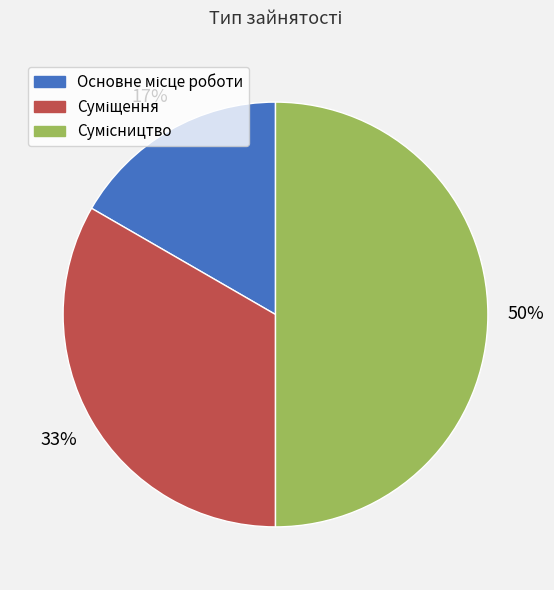

How many segments does this pie chart have?

3